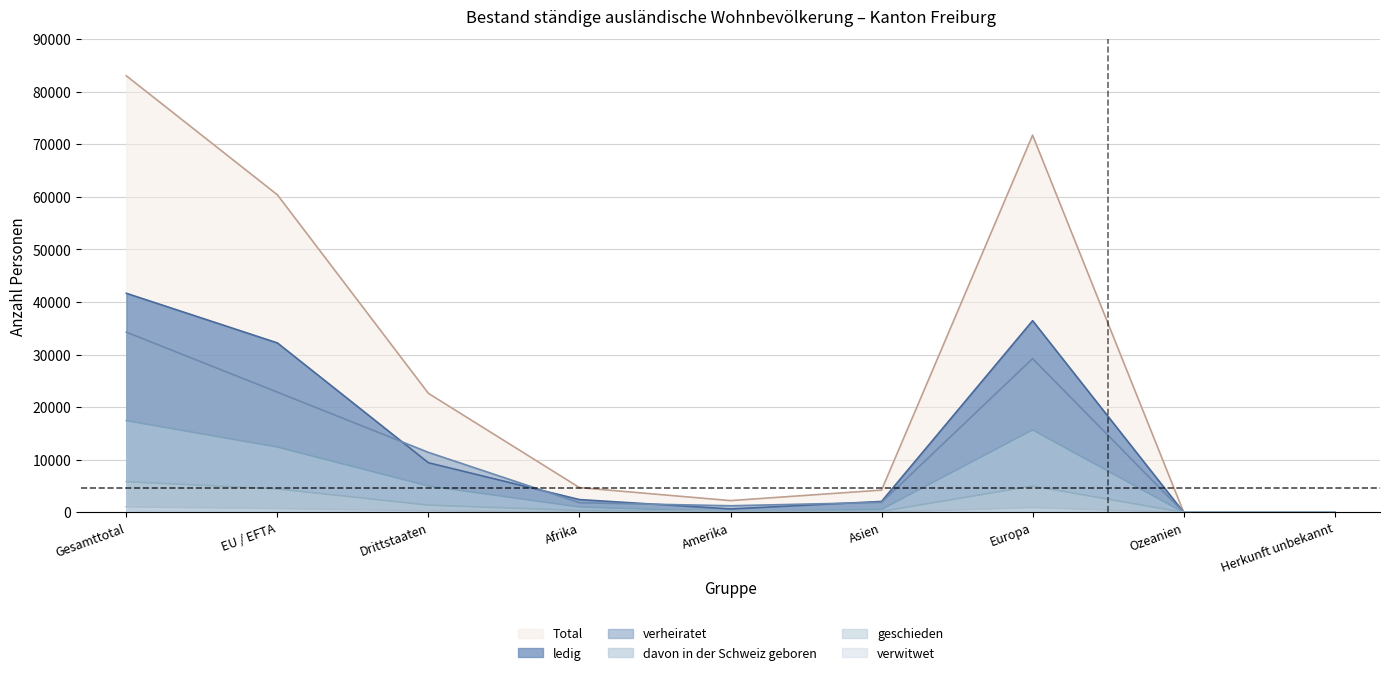

True or false: verwitwet and ledig cross at least once.

False